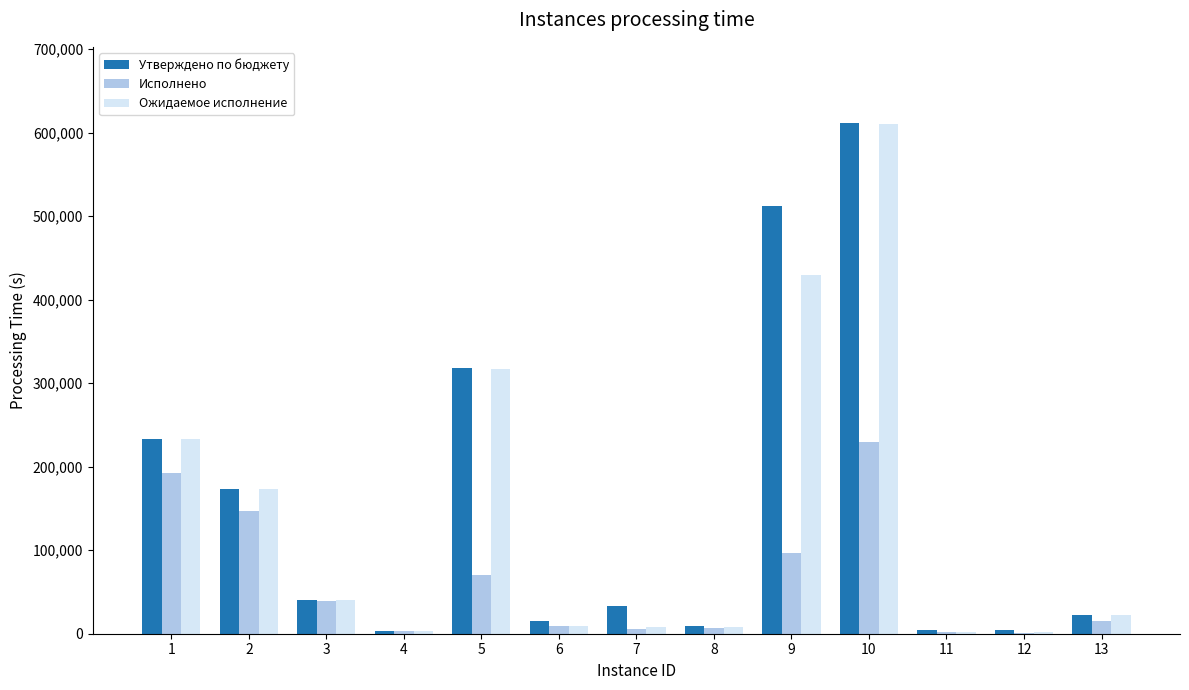

What is the maximum value shown in the chart?

610934.2